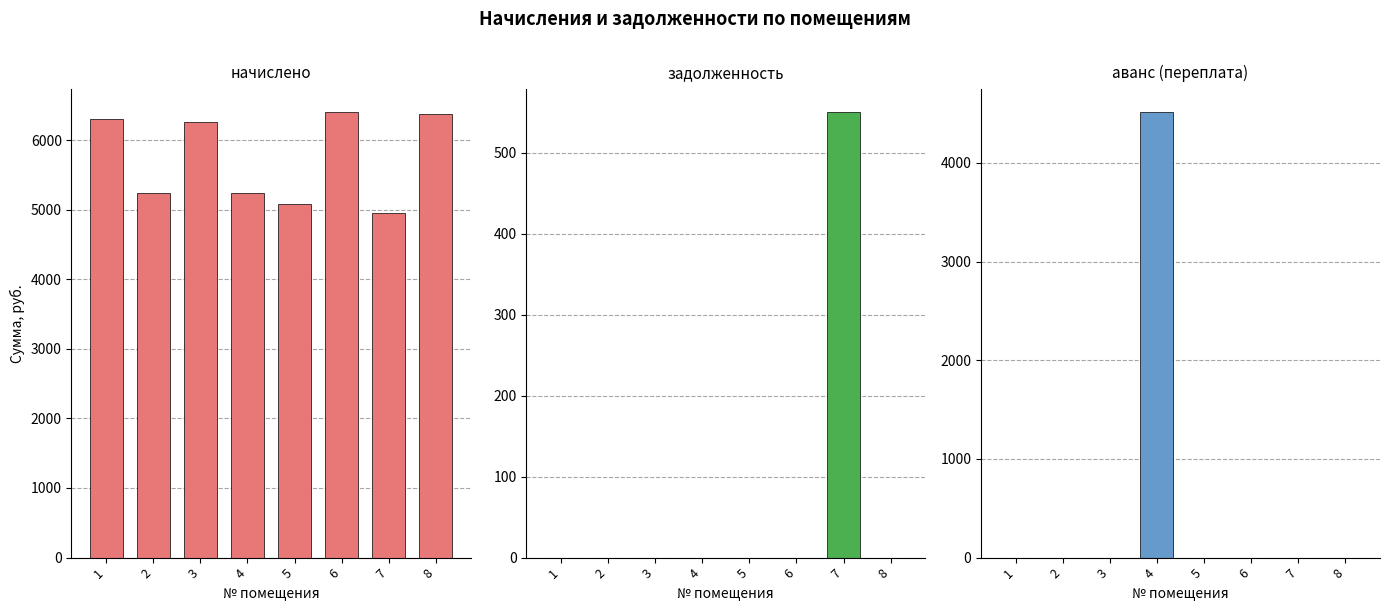

What is the sum of the начислено values at 2 and 4?

10482.5